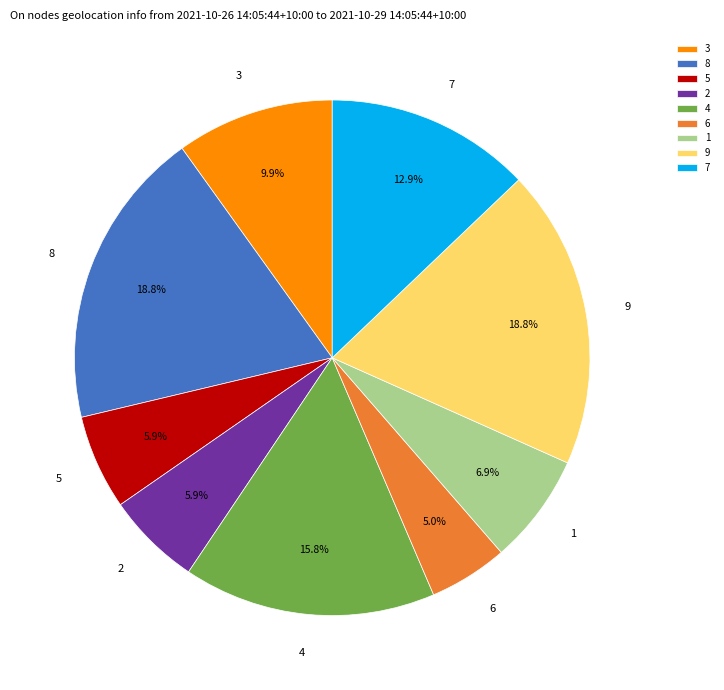

Approximately how many times larger is the value at 3 compared to 6?

2.0